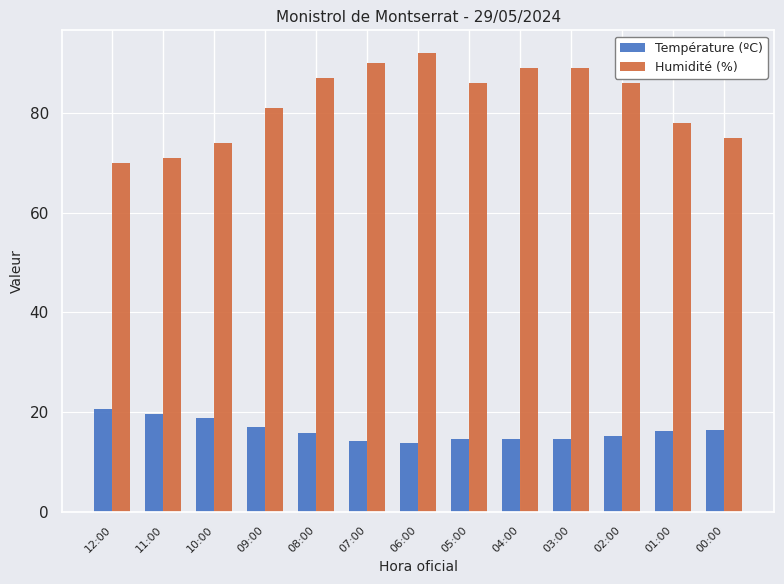

Is the value of Température (ºC) at 10:00 greater than the value of Humidité (%) at 00:00?

No